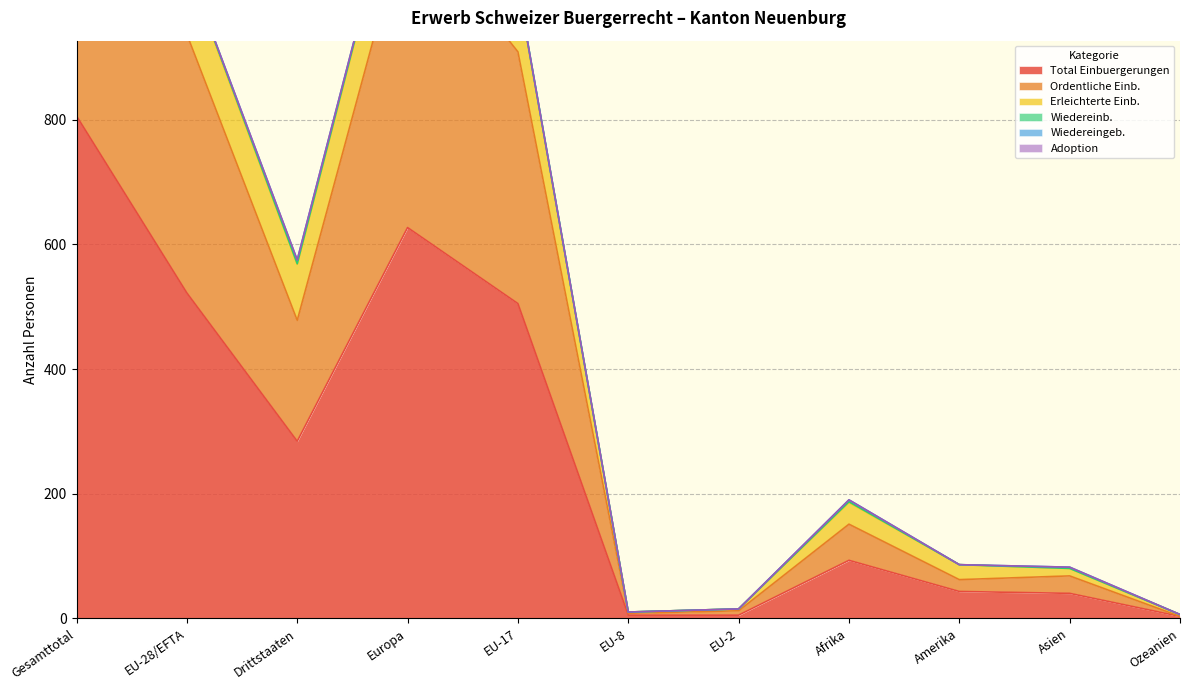

What is the spread (max minus min) of values at Gesamttotal?

816